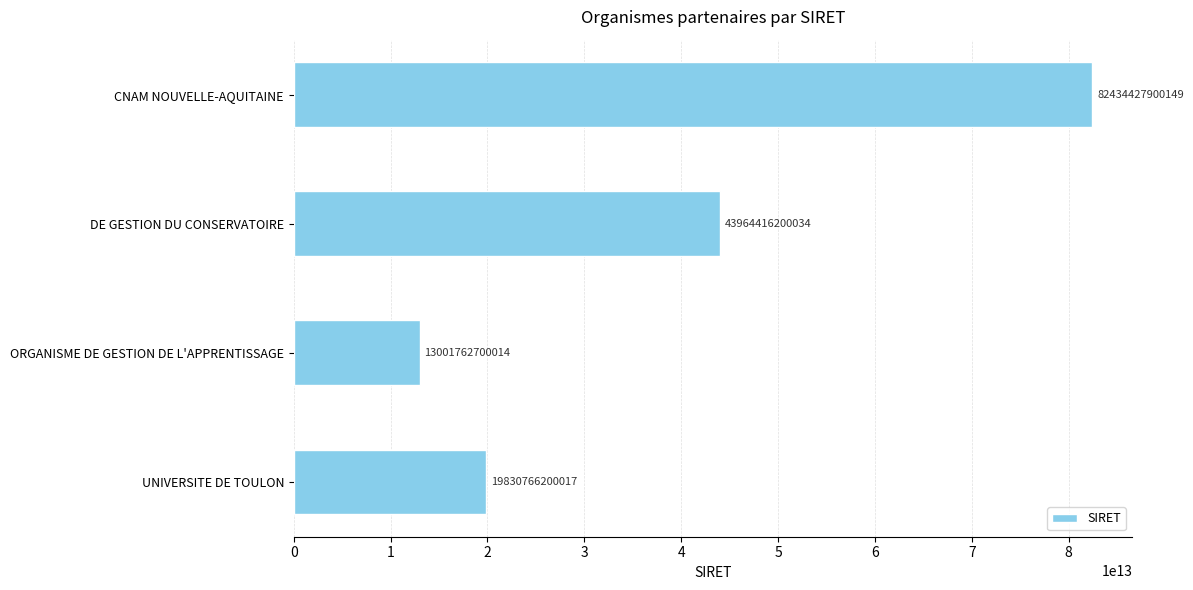

What is the change in value from DE GESTION DU CONSERVATOIRE to ORGANISME DE GESTION DE L'APPRENTISSAGE?

-30962653500020